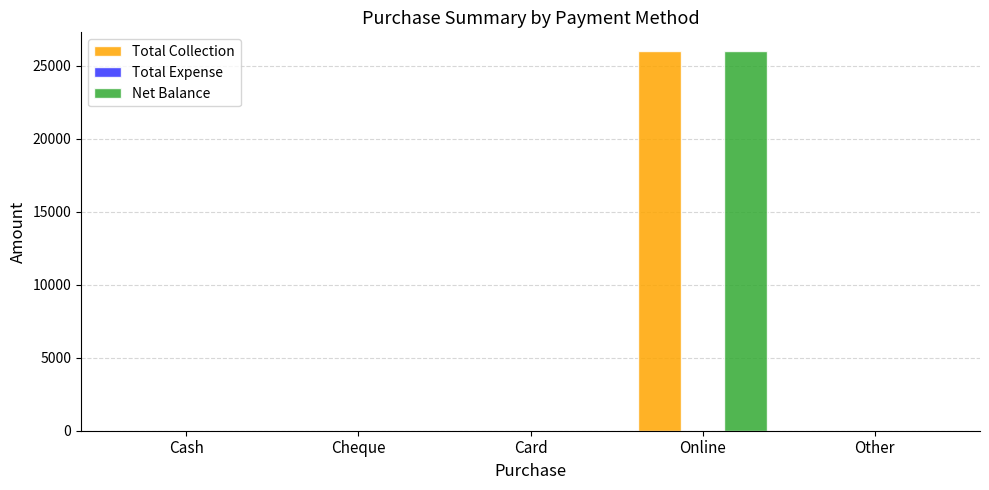

What is the maximum value shown in the chart?

26000